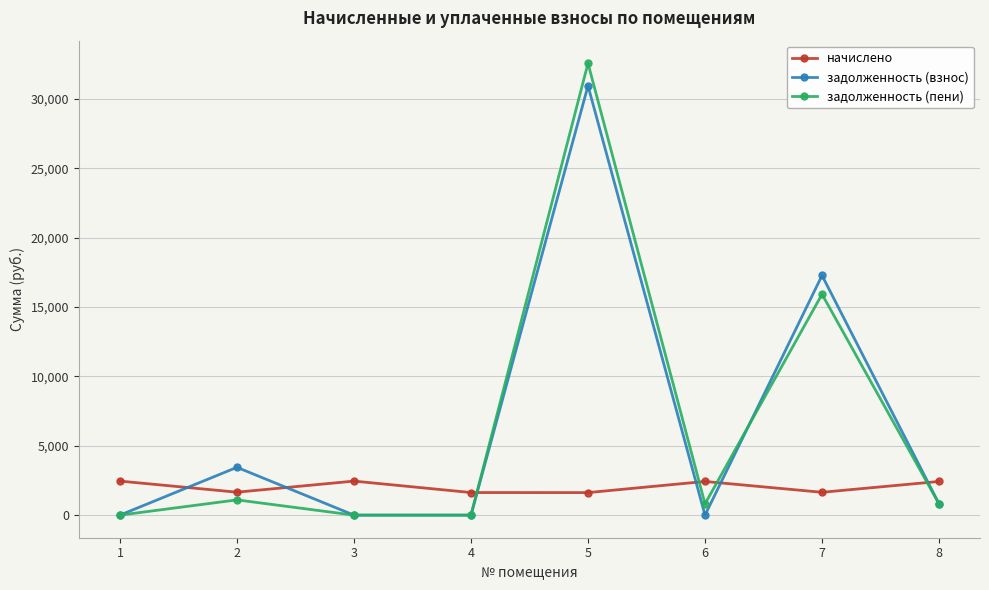

What is the value of the задолженность (взнос) point at the 5th from the left?

30945.0